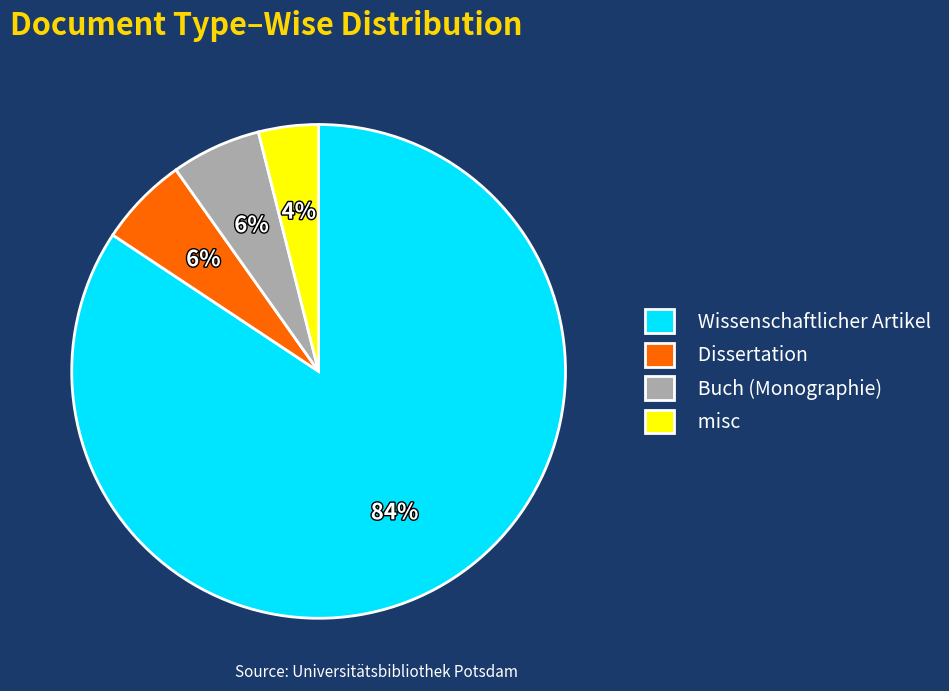

Which slice is the smallest?

misc